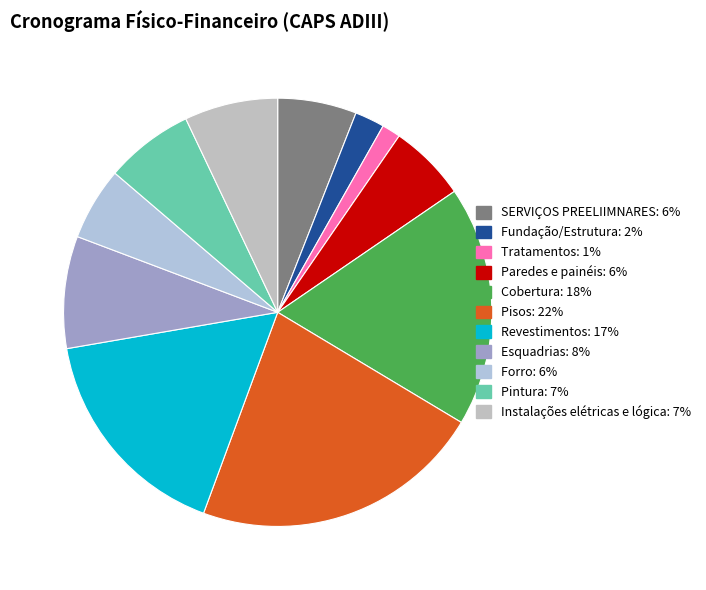

To the nearest percent, what is the difference between the Cobertura and Pisos slice percentages?

4%